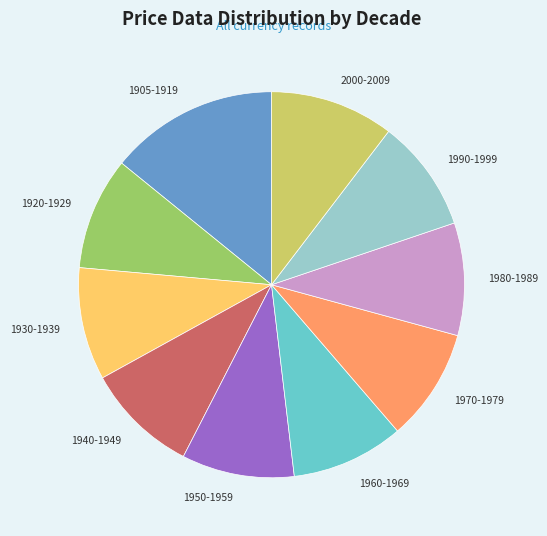

Does 1920-1929 represent more than half of the total?

No